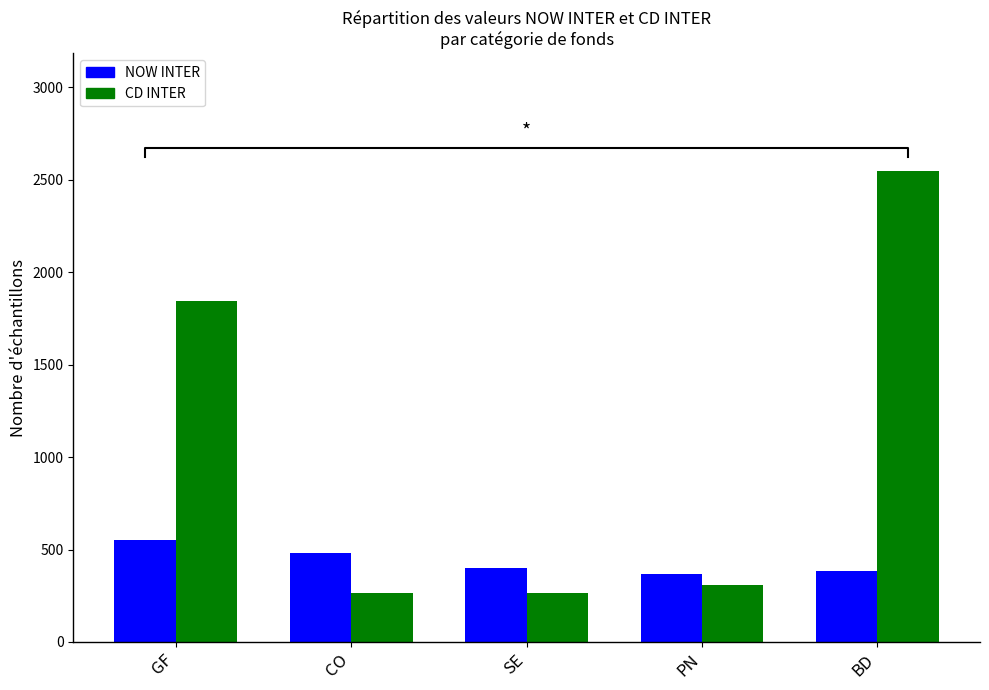

What is the label of the 3rd bar from the left?

SE